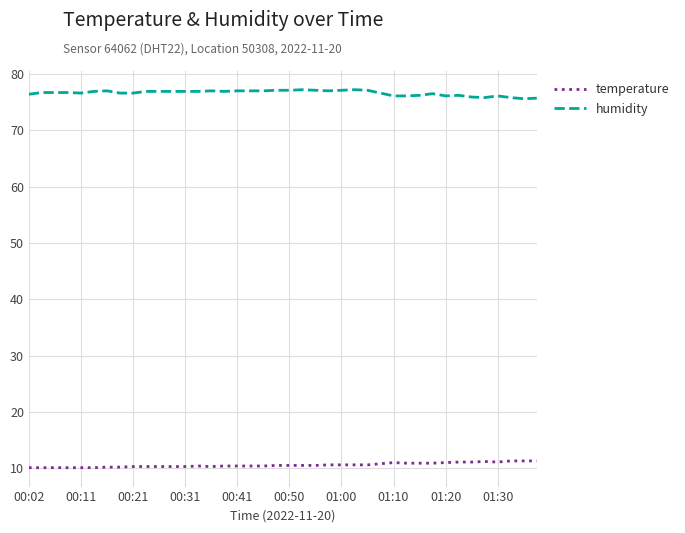

Which series has the largest total across all categories?

humidity